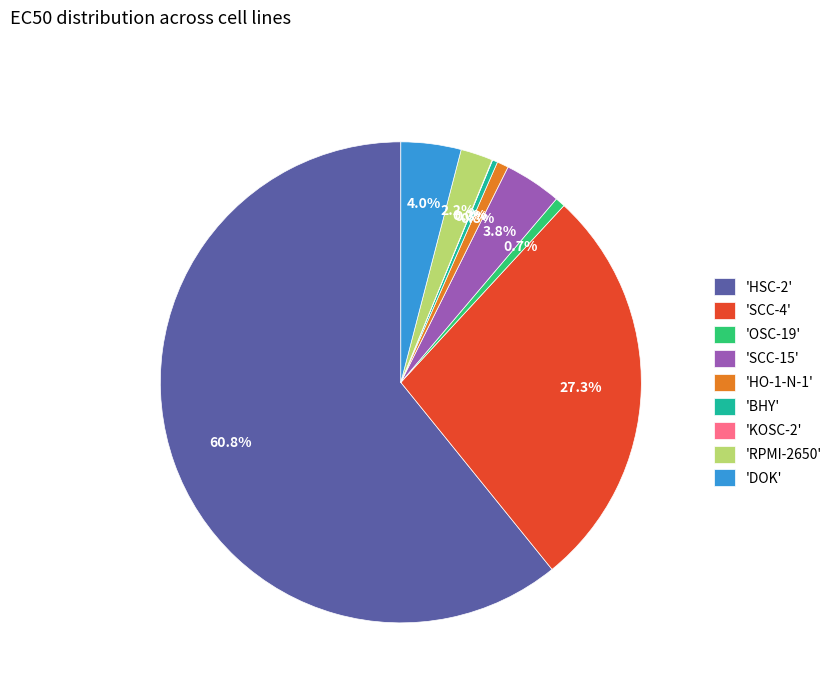

Which category has the biggest portion of the pie?

'HSC-2'